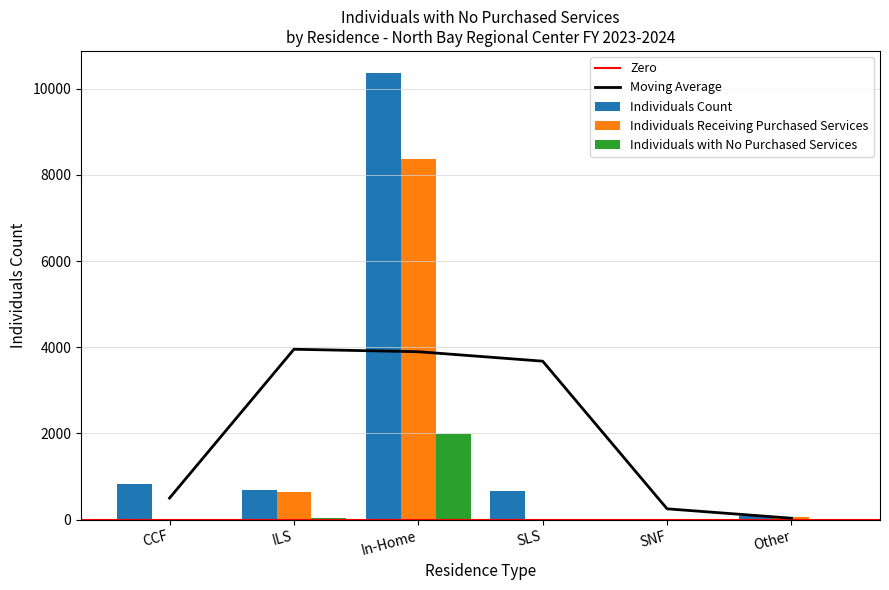

What position from the right is ILS?

5